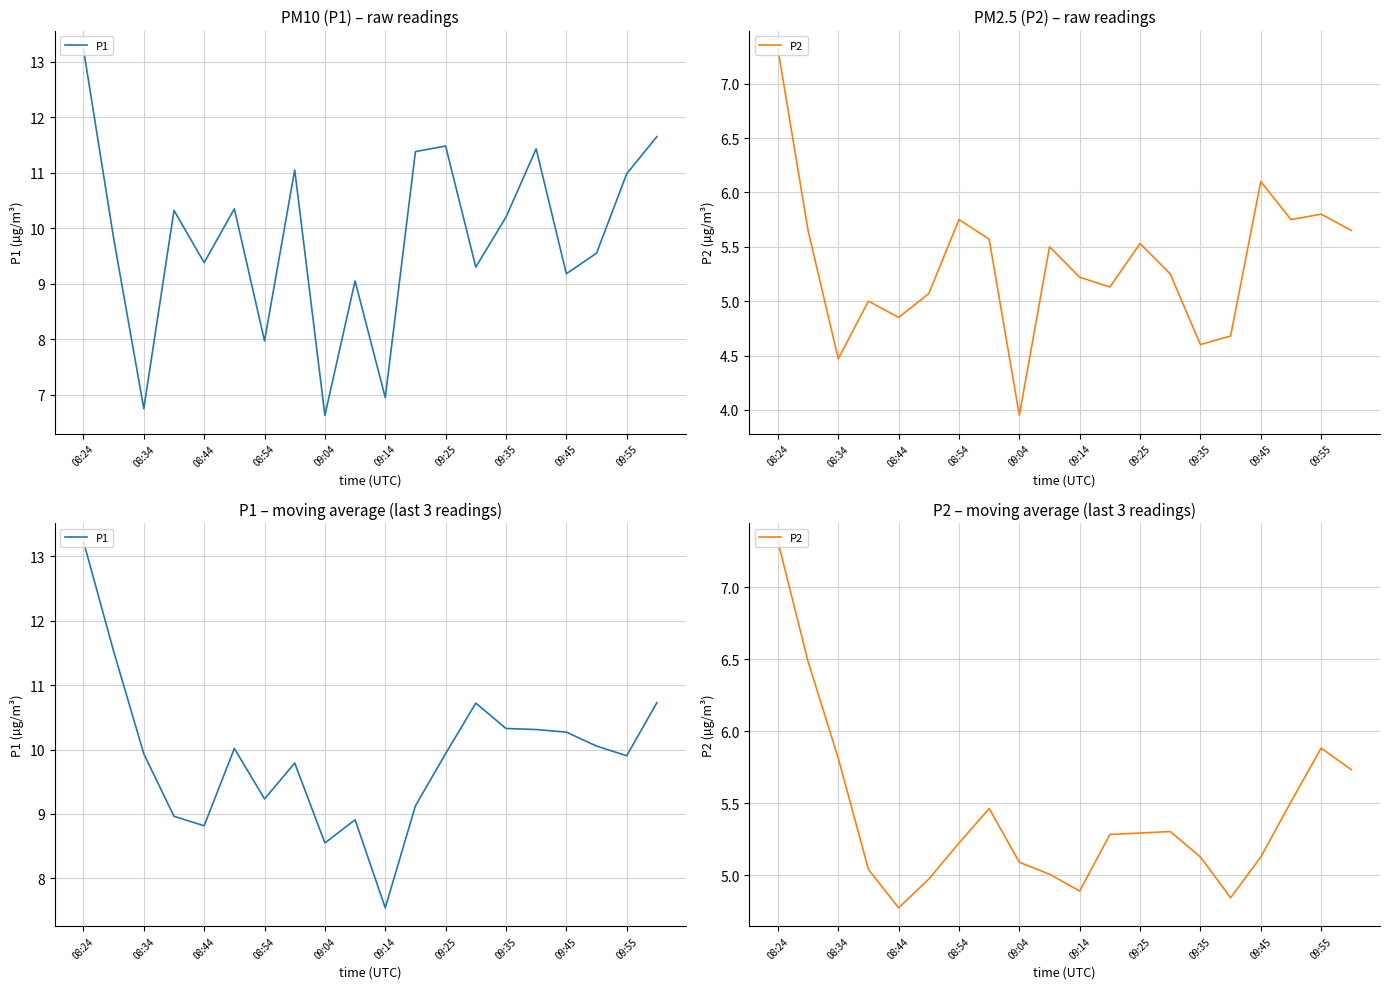

Reading left to right, list all the values displayed in this chart.

P1: 13.2	11.5	9.9	9.0	8.8	10.0	9.2	9.8	8.5	8.9	7.5	9.1	9.9	10.7	10.3	10.3	10.3	10.1	9.9	10.7
P2: 7.3	6.5	5.8	5.0	4.8	5.0	5.2	5.5	5.1	5.0	4.9	5.3	5.3	5.3	5.1	4.8	5.1	5.5	5.9	5.7